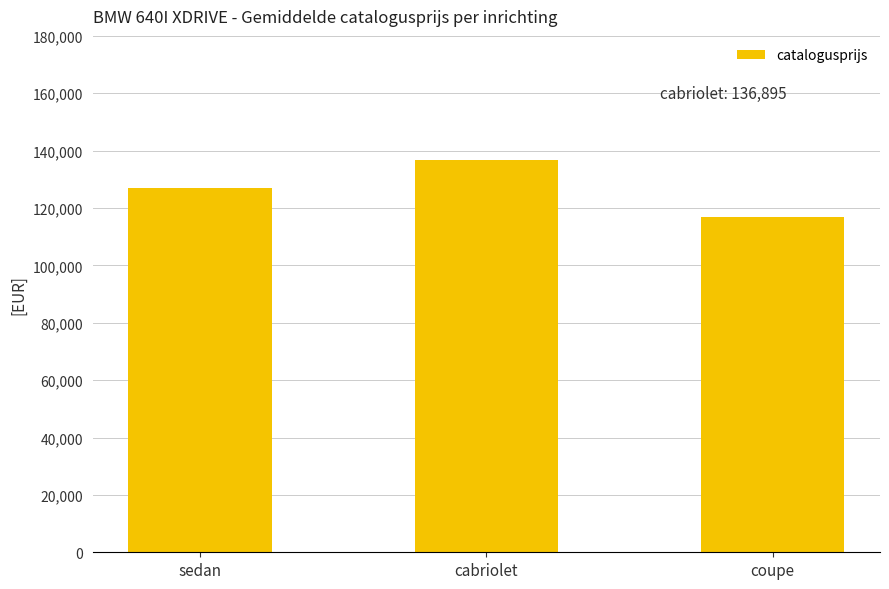

Reading right to left, what are all the values shown in this chart?

116786	136895	126821